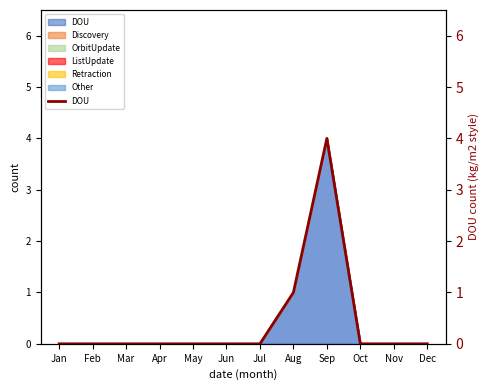

What is the difference between the maximum and minimum values?

4